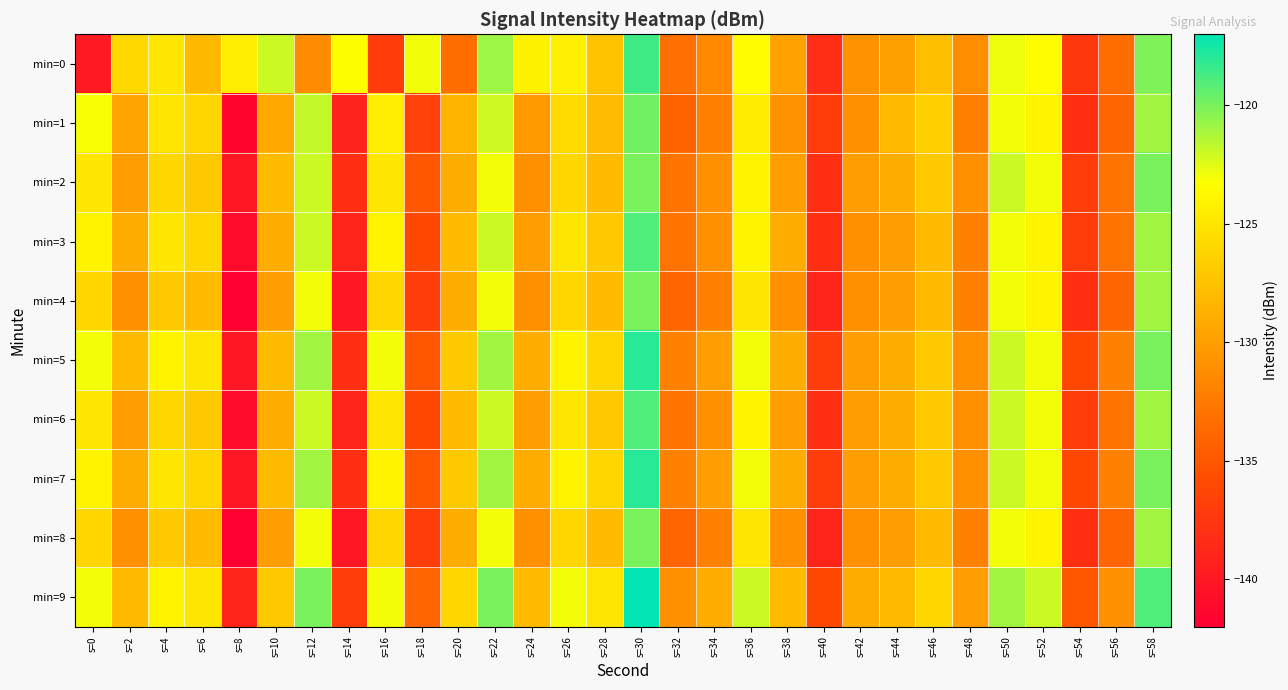

What is the total value across all series at s=20?

-1284.8